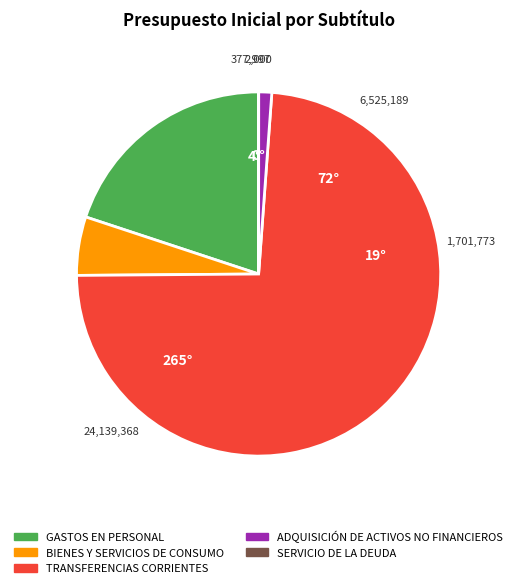

Does BIENES Y SERVICIOS DE CONSUMO account for over 50% of the chart?

No